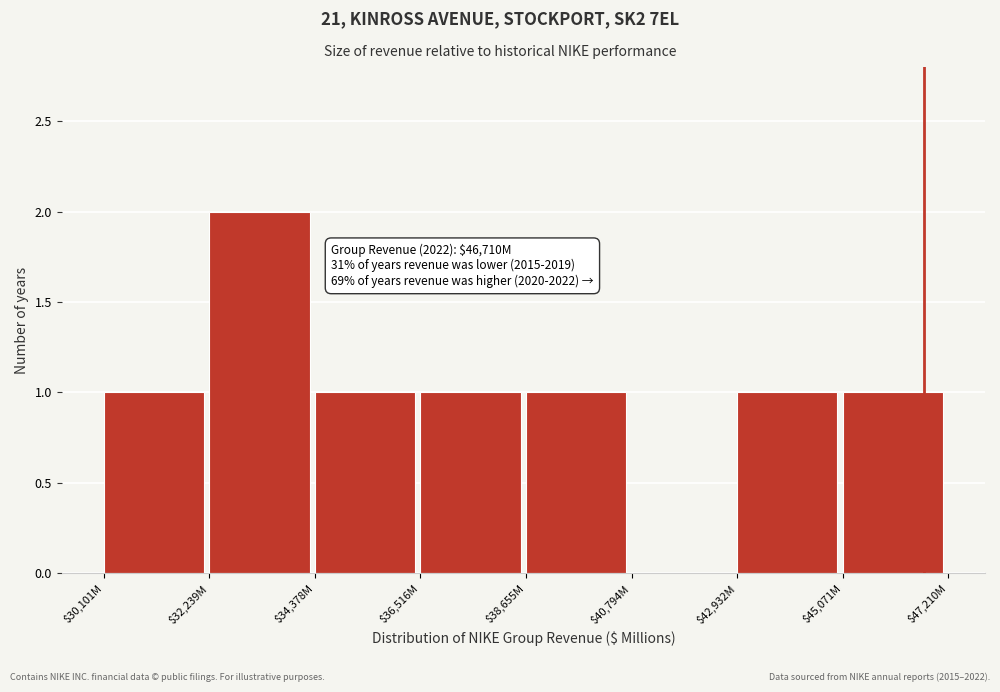

Which category has the highest value across all series?

$32,239M